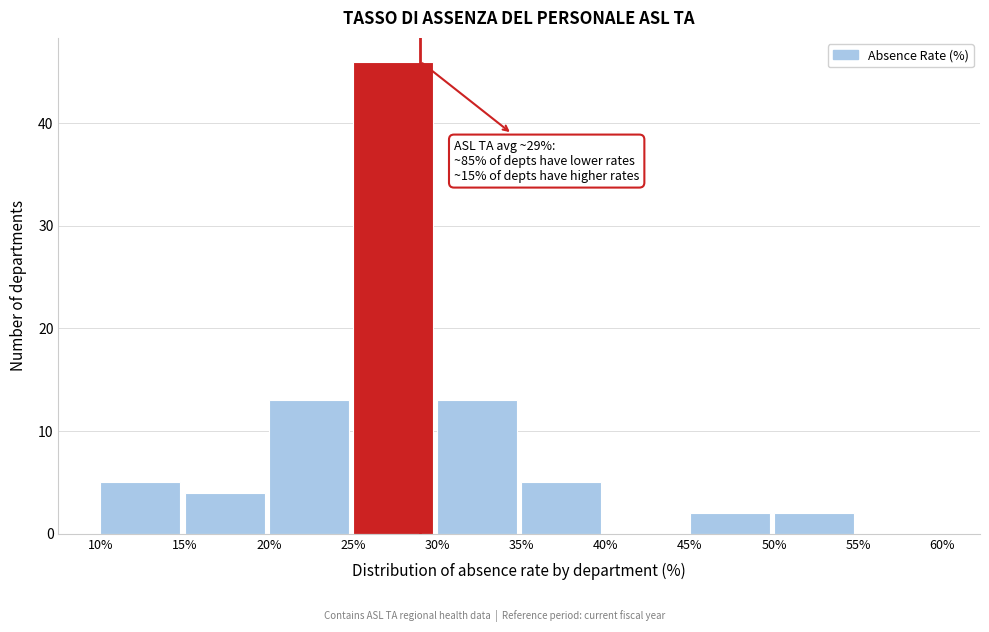

Which range on the x-axis has the tallest bar?

25% to 30%